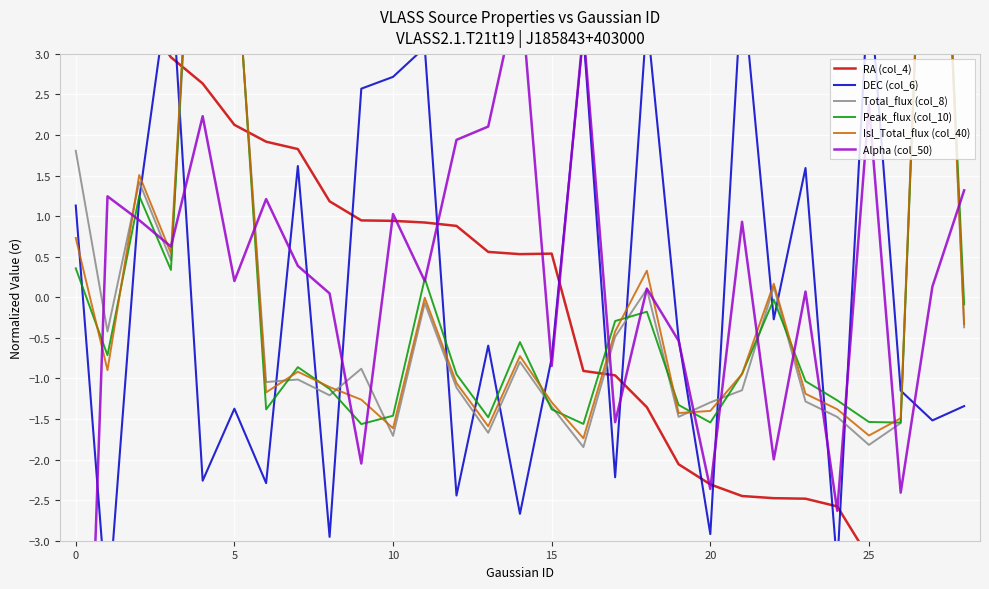

The value of RA (col_4) at 28 is -5.9. True or false?

False